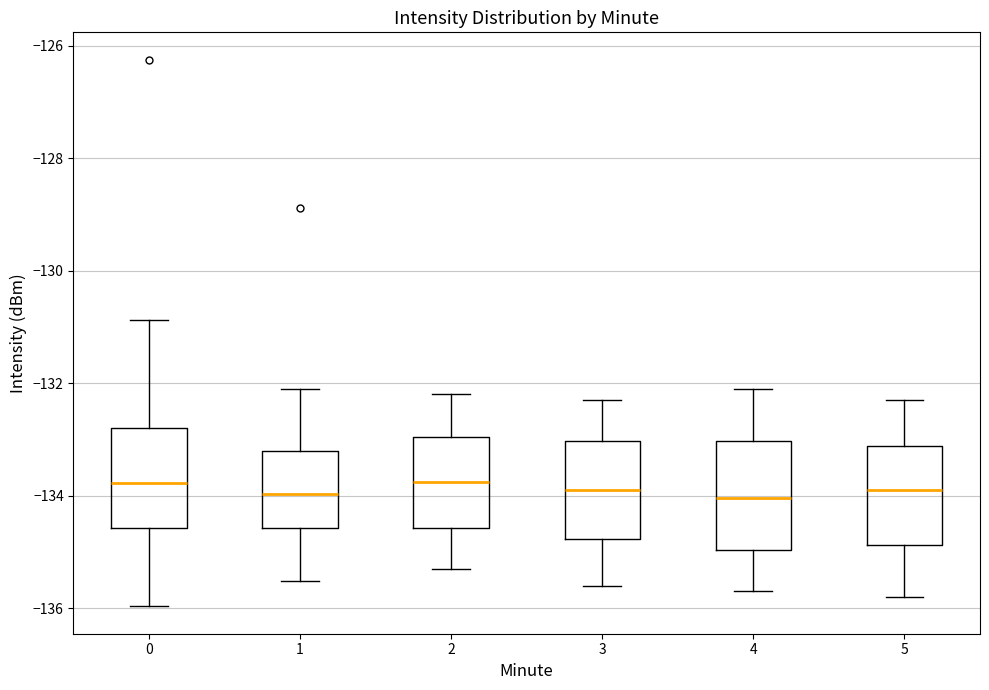

Where does the median line of the box at x = 4 sit on the y-axis? The values are not printed on the chart, so give them approximately, as read against the axis.

-134.0